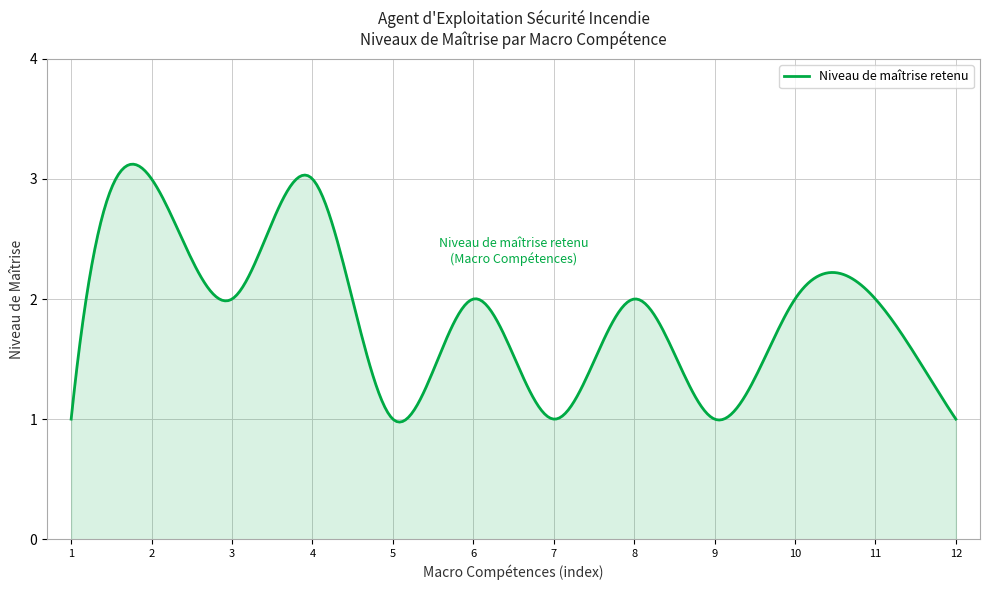

Does the chart have visible grid lines?

Yes